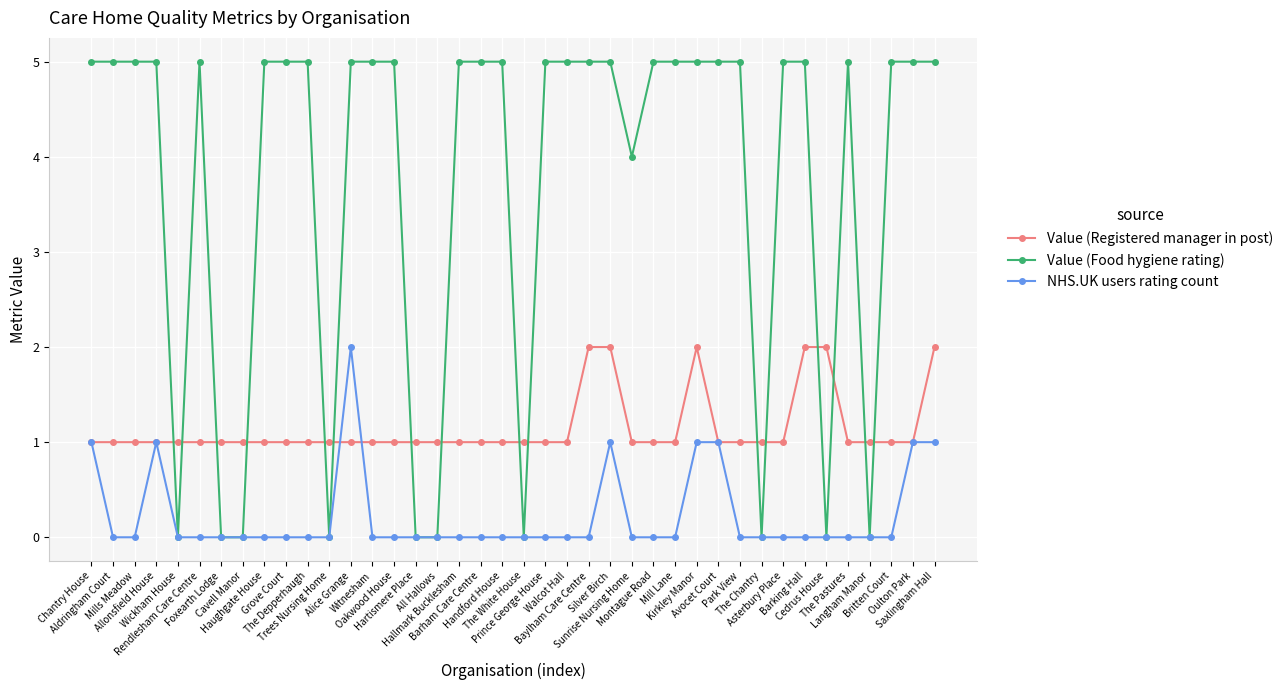

Which series has the widest spread of values?

Value (Food hygiene rating)